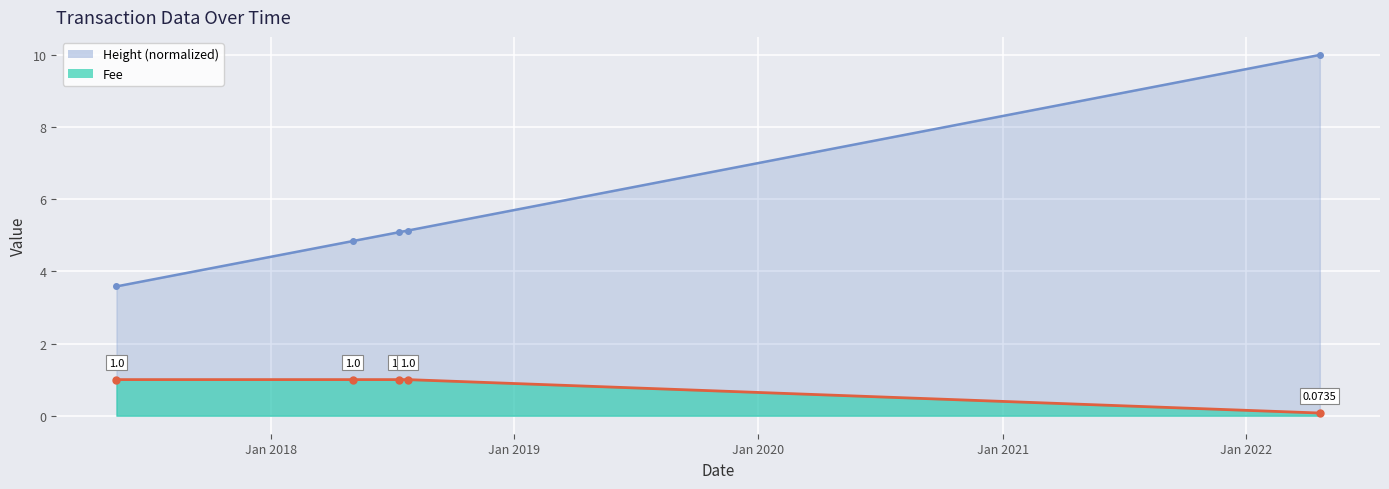

At how many categories does at least one series exceed 7?

1